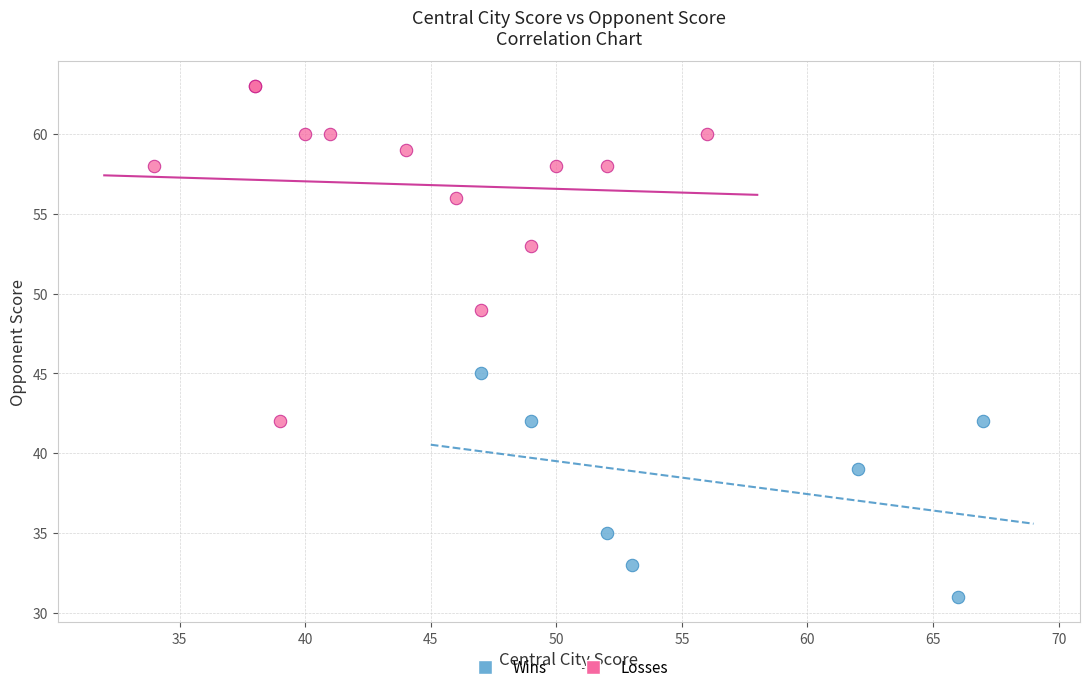

Which series contains the highest Y value?

Losses